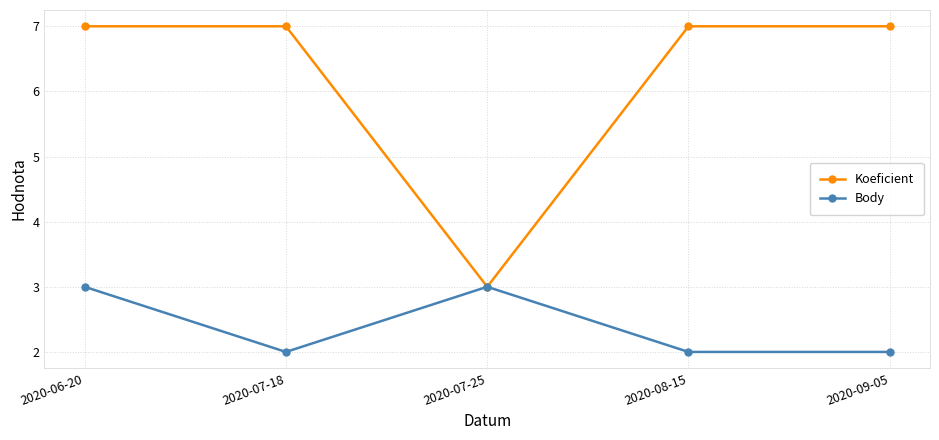

What is the difference between the Body values at 2020-08-15 and 2020-07-25?

1